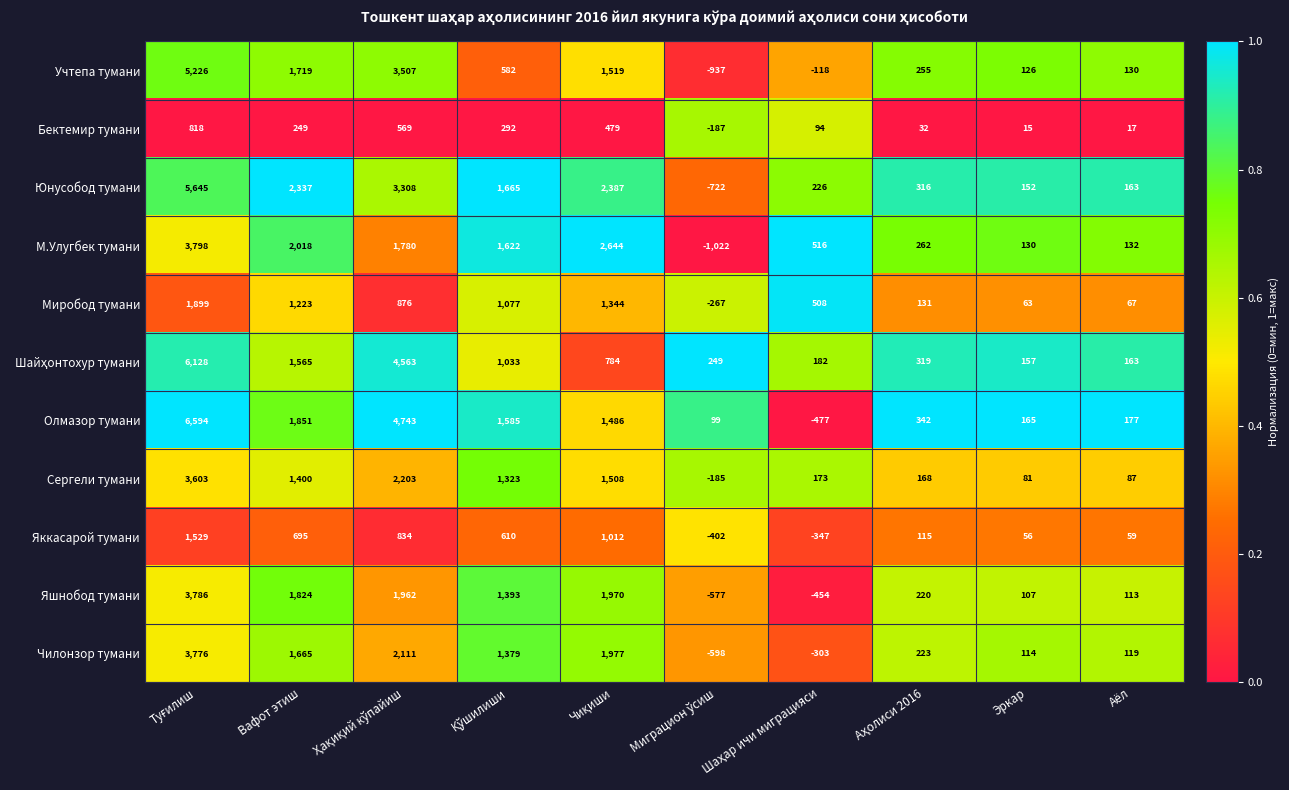

Which series has the widest spread of values?

Олмазор тумани